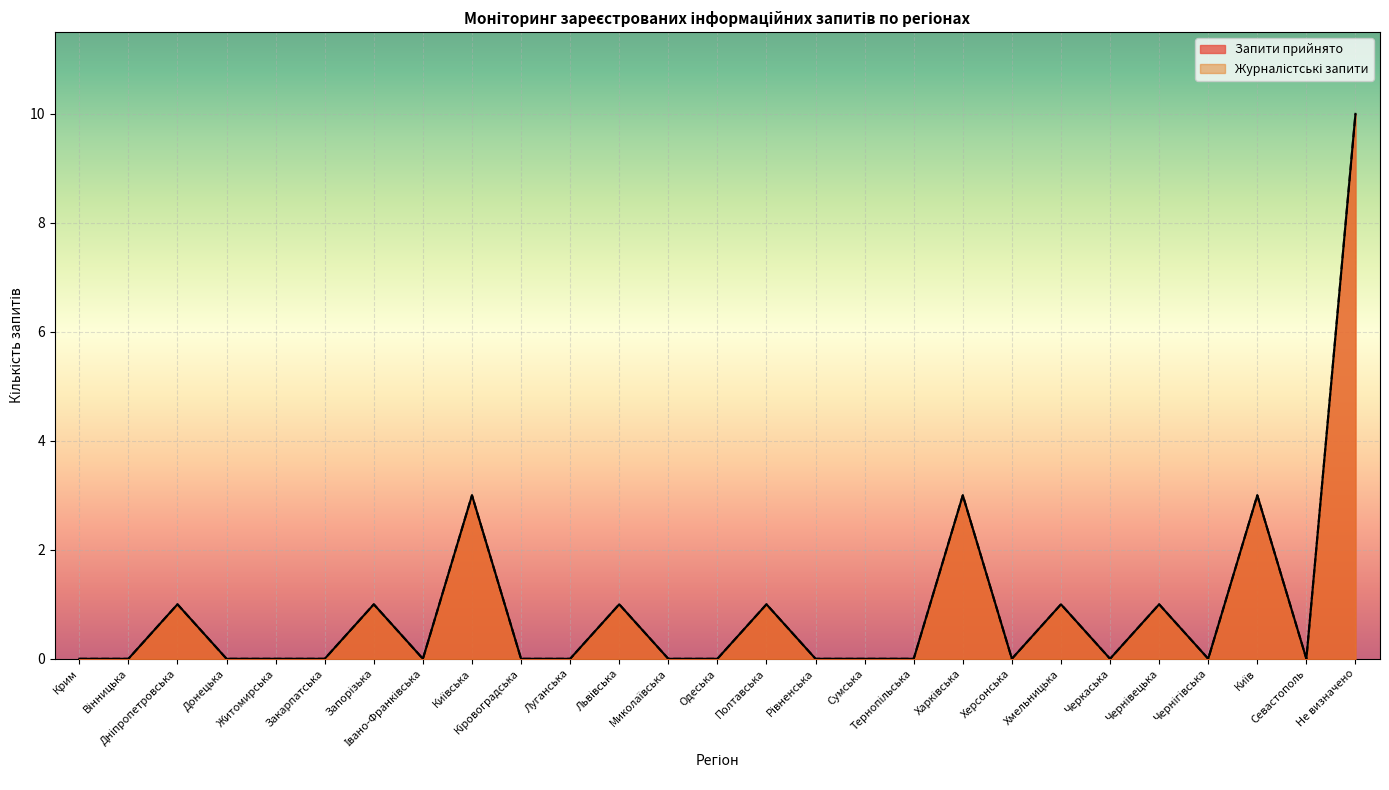

Does the chart display data point markers on the line(s)?

No